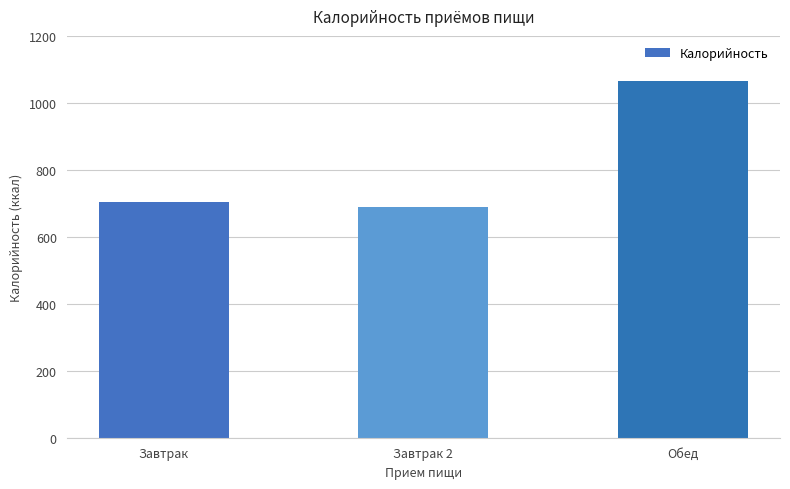

What is the minimum value shown in the chart?

689.1